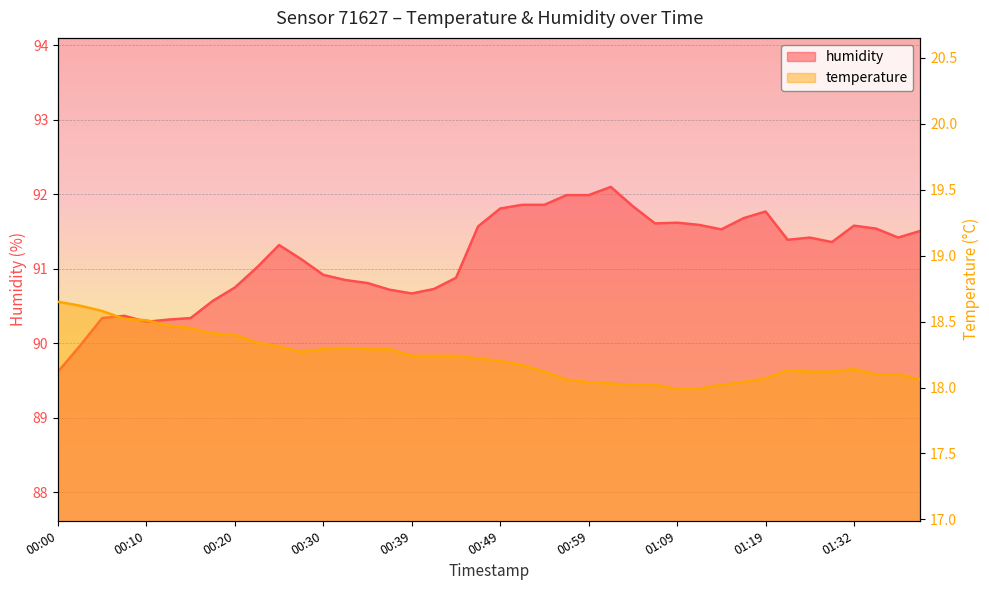

What is the total value across all series at 00:03?

108.6